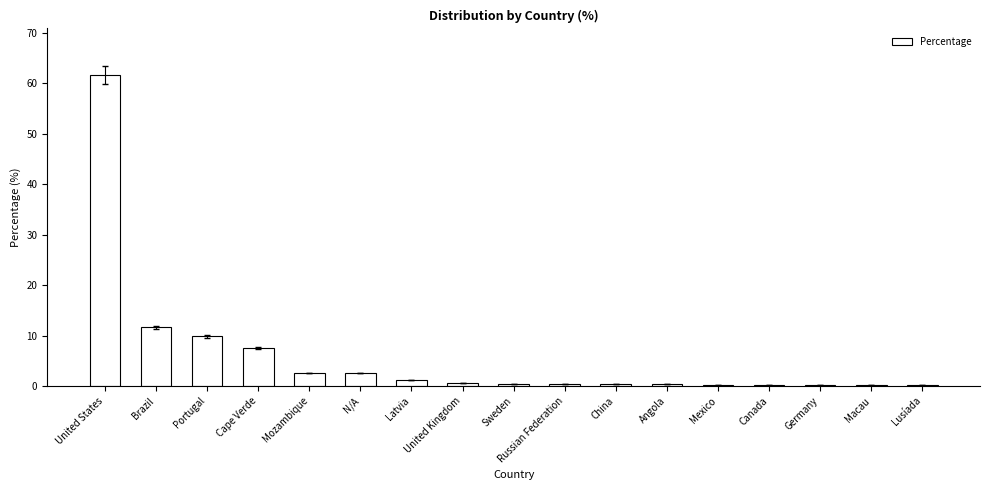

Is it true that the value at Brazil is 3.0?

False